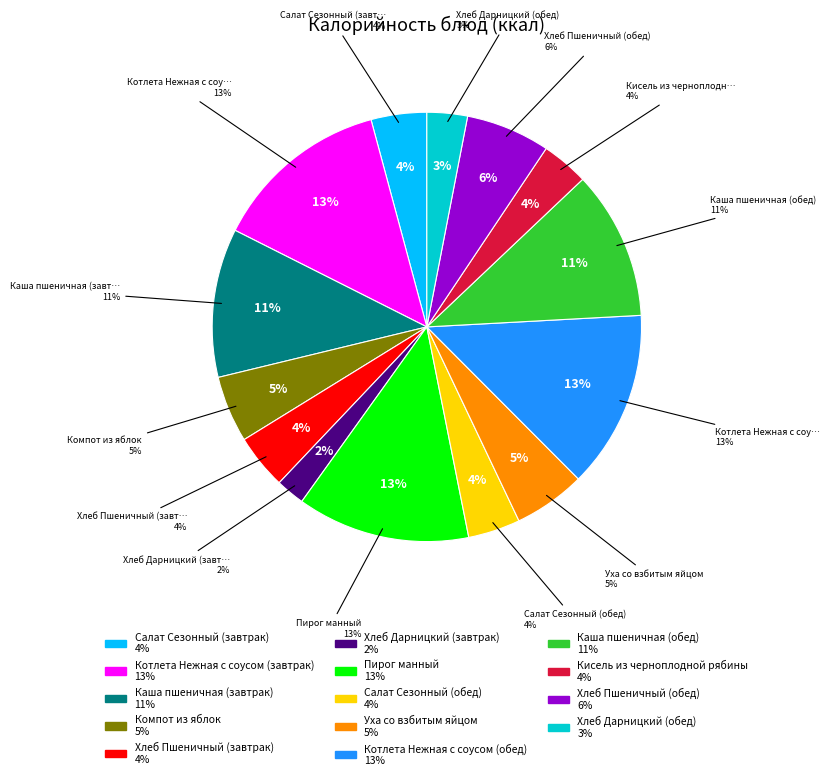

How many segments does this pie chart have?

14